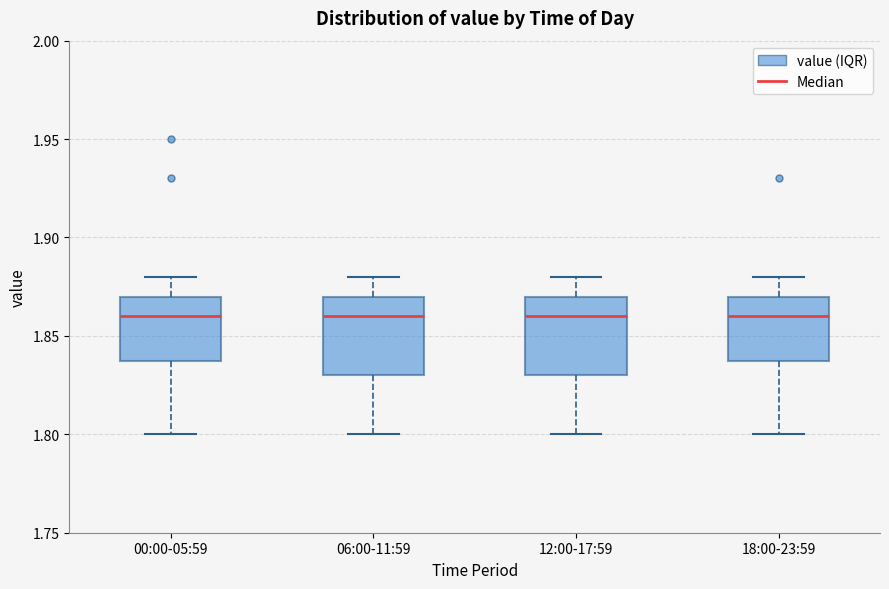

Reading left to right, read every box against the y-axis: the position of its median line, the range the box covers, and the ends of its whiskers. The values are not printed on the chart, so give them approximately, as read against the axis.

00:00-05:59: median 1.86, box 1.84 to 1.87, whiskers 1.80 to 1.88
06:00-11:59: median 1.86, box 1.83 to 1.87, whiskers 1.80 to 1.88
12:00-17:59: median 1.86, box 1.83 to 1.87, whiskers 1.80 to 1.88
18:00-23:59: median 1.86, box 1.84 to 1.87, whiskers 1.80 to 1.88